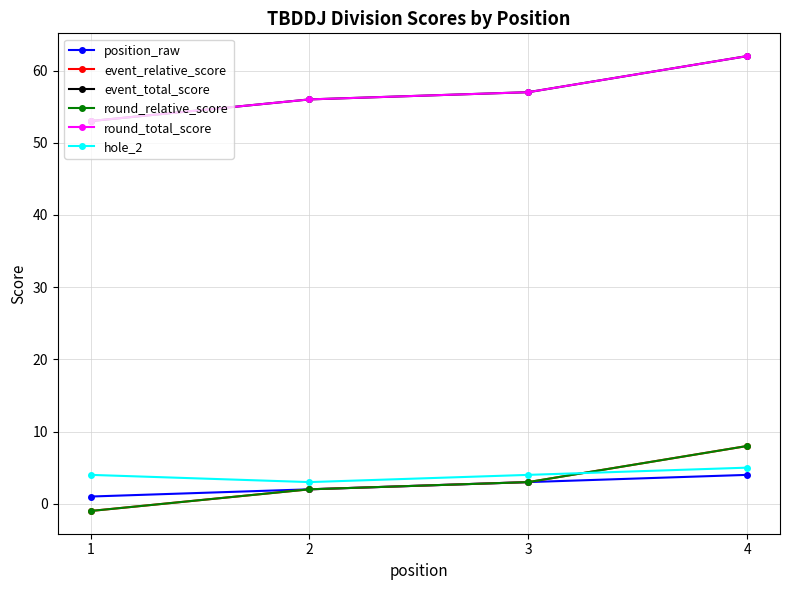

True or false: event_total_score and position_raw intersect in this chart.

False